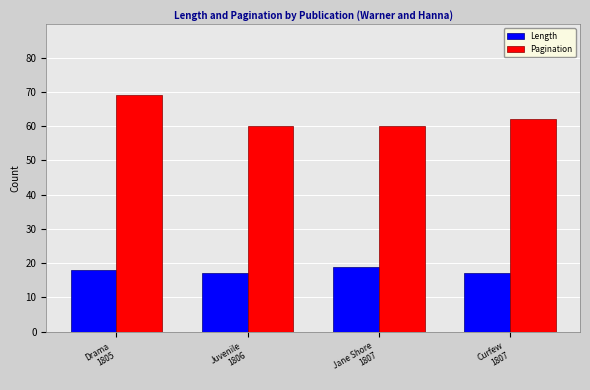

Is it true that Length equals 25 at Juvenile
1806?

False